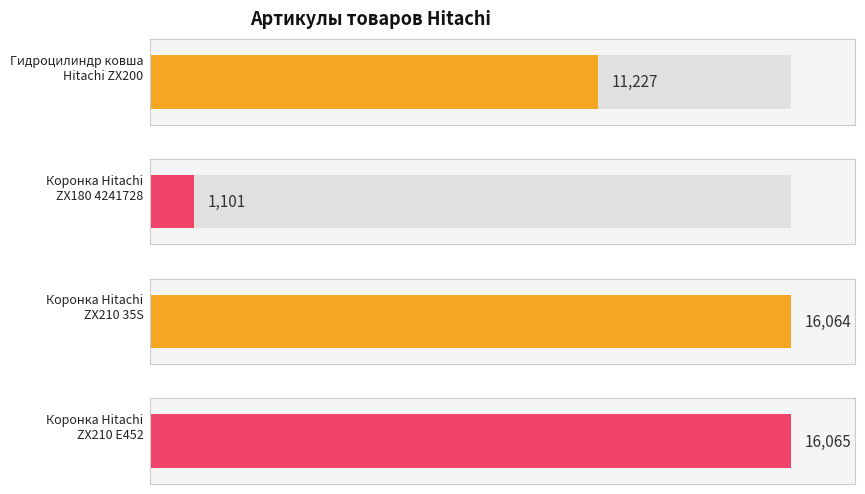

Rank the categories by value from highest to lowest.

Коронка Hitachi ZX210 E452, Коронка Hitachi ZX210 35S, Гидроцилиндр ковша Hitachi ZX200 4385637, Коронка Hitachi ZX180 4241728